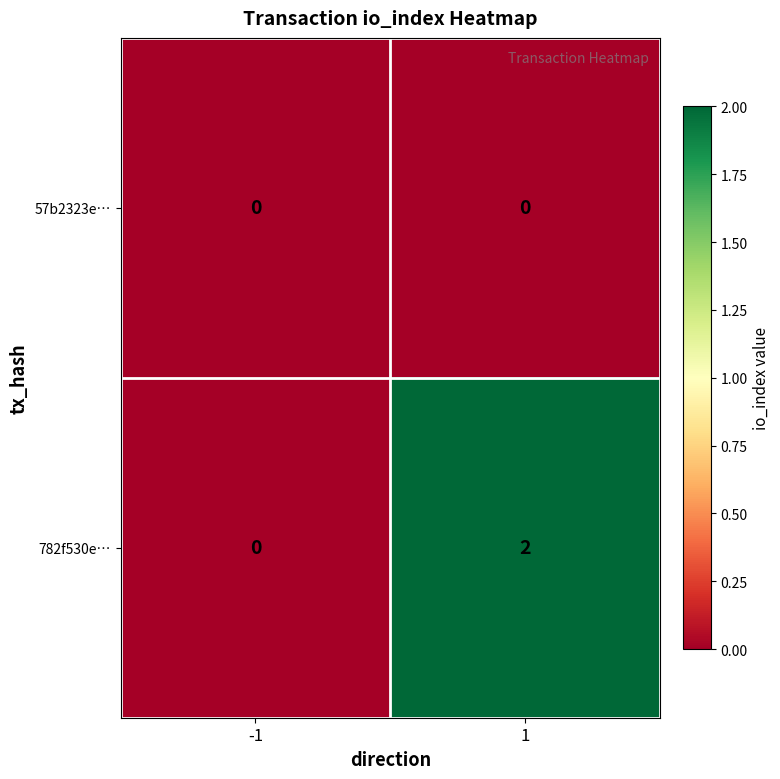

Rank the series by their average value, from lowest to highest.

57b2323e…, 782f530e…